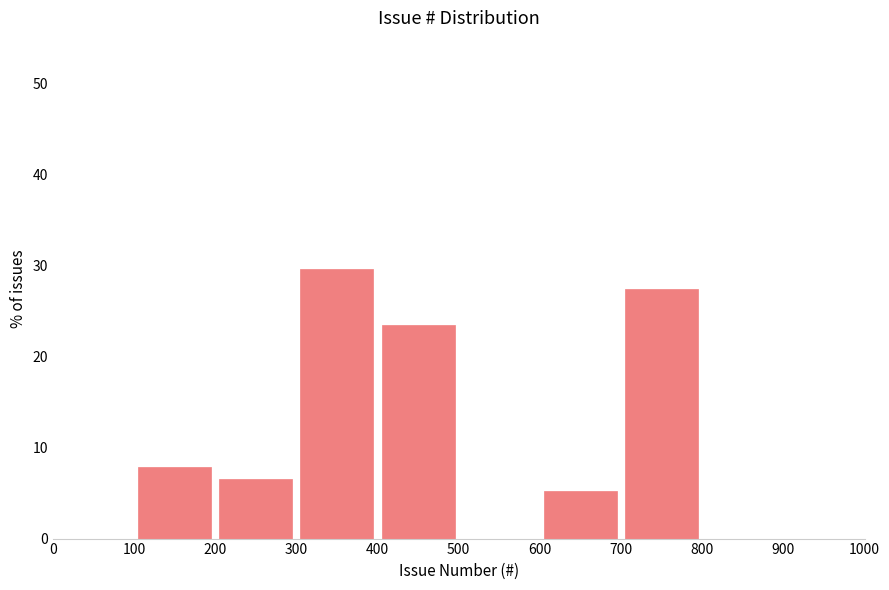

Reading left to right, list every bar in this chart as the range it spans on the x-axis followed by its height. The values are not printed on the chart, so give them approximately, as read against the axis.

0 to 100: 0
100 to 200: 8
200 to 300: 7
300 to 400: 30
400 to 500: 23
500 to 600: 0
600 to 700: 5
700 to 800: 27
800 to 900: 0
900 to 1000: 0